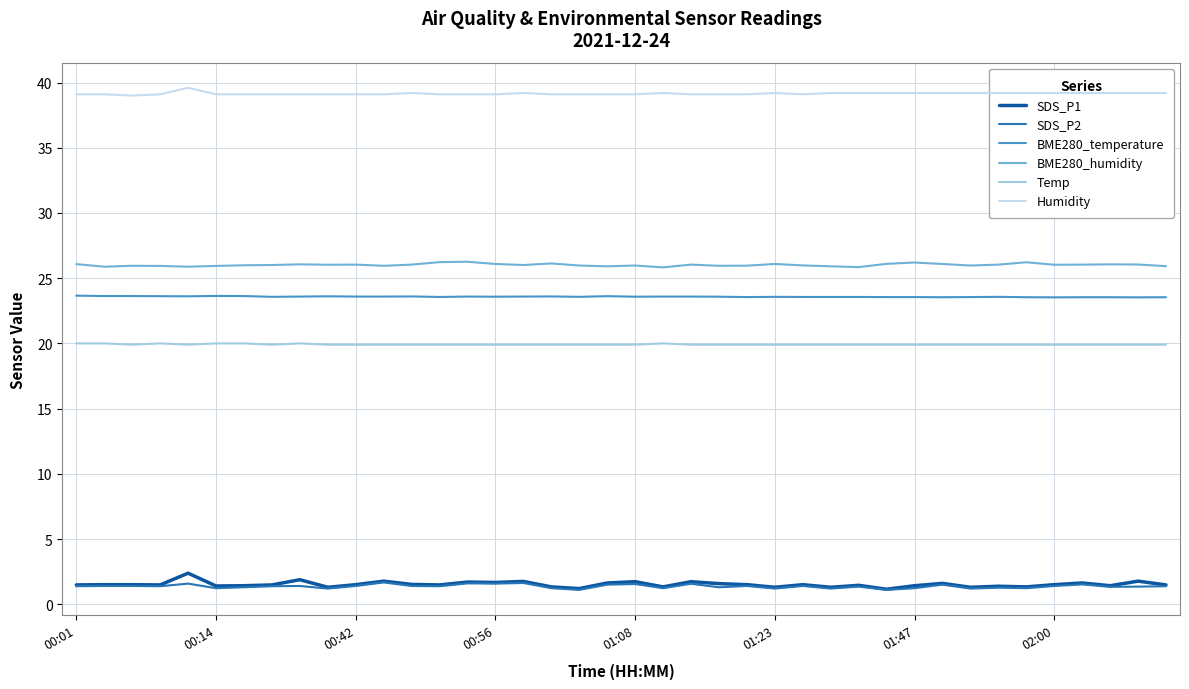

What is the smallest value displayed?

1.1